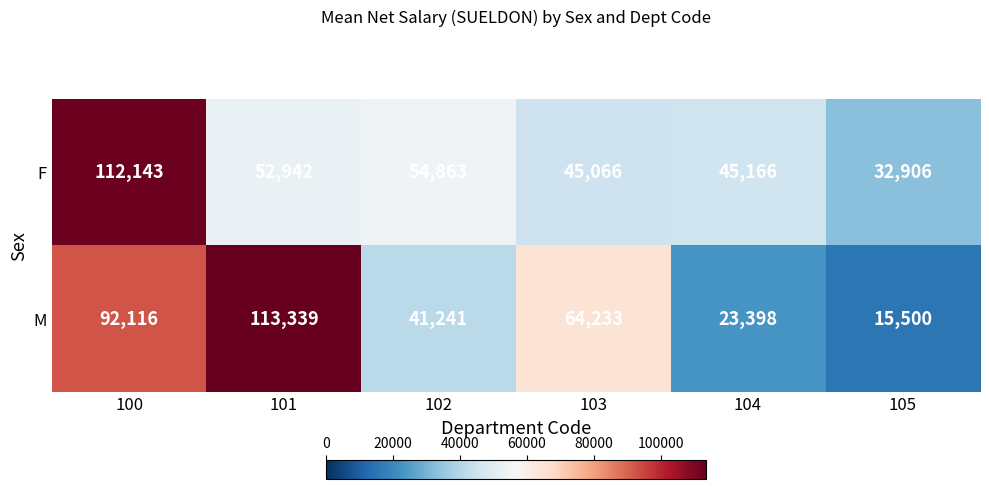

What is the greatest value displayed?

113339